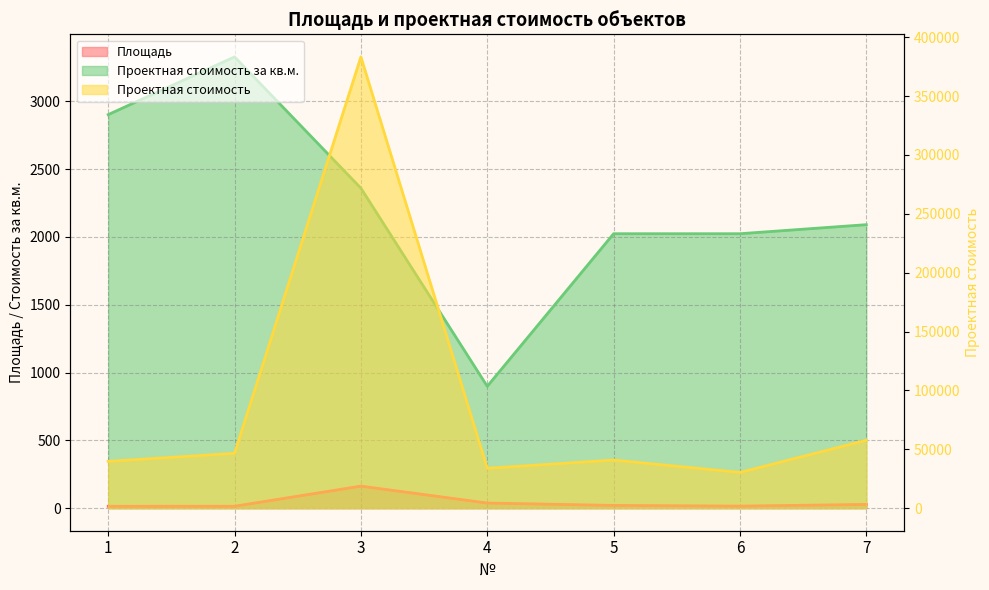

True or false: Проектная стоимость за кв.м. and Проектная стоимость intersect in this chart.

False